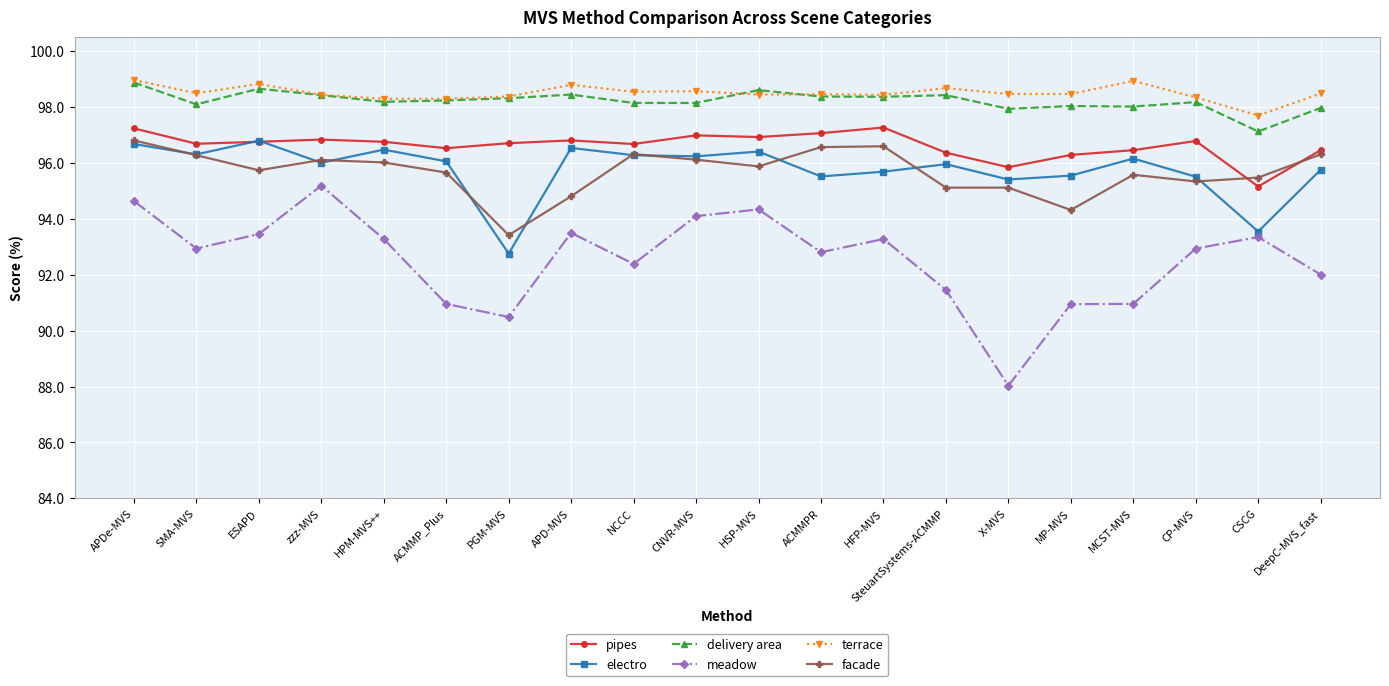

What position from the right is DeepC-MVS_fast?

1